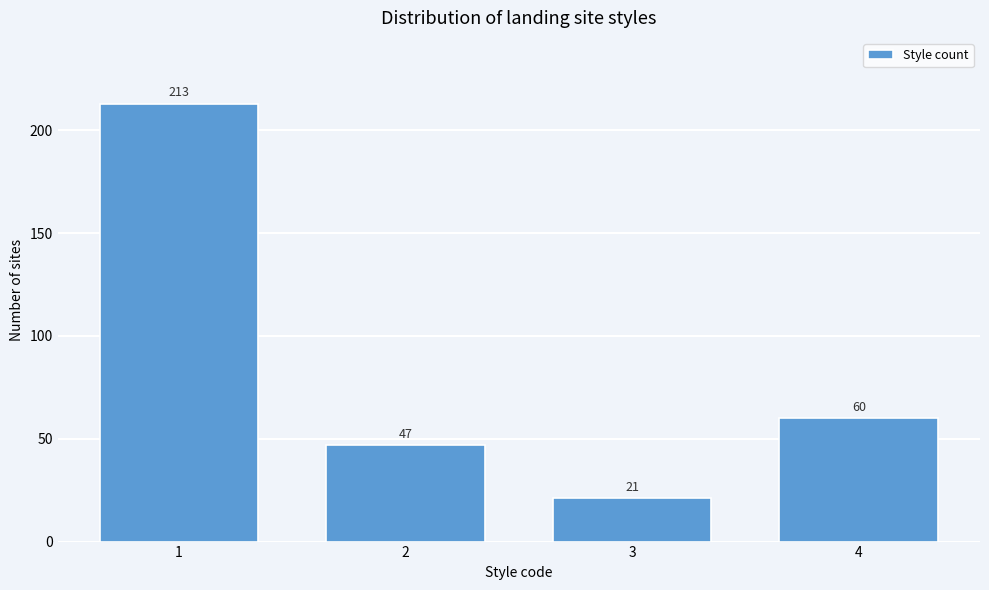

Reading left to right, list all the values displayed in this chart.

1=213	2=47	3=21	4=60